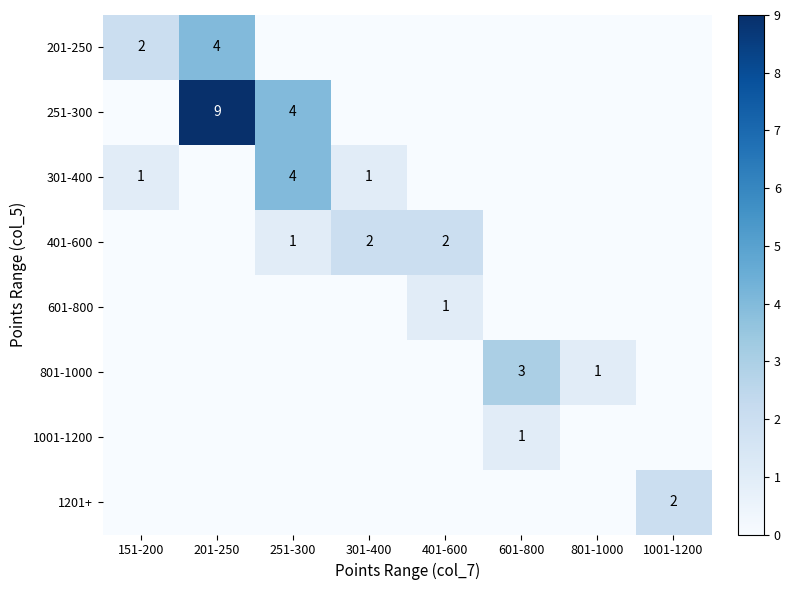

Is it true that 801-1000 equals 0 at 251-300?

True